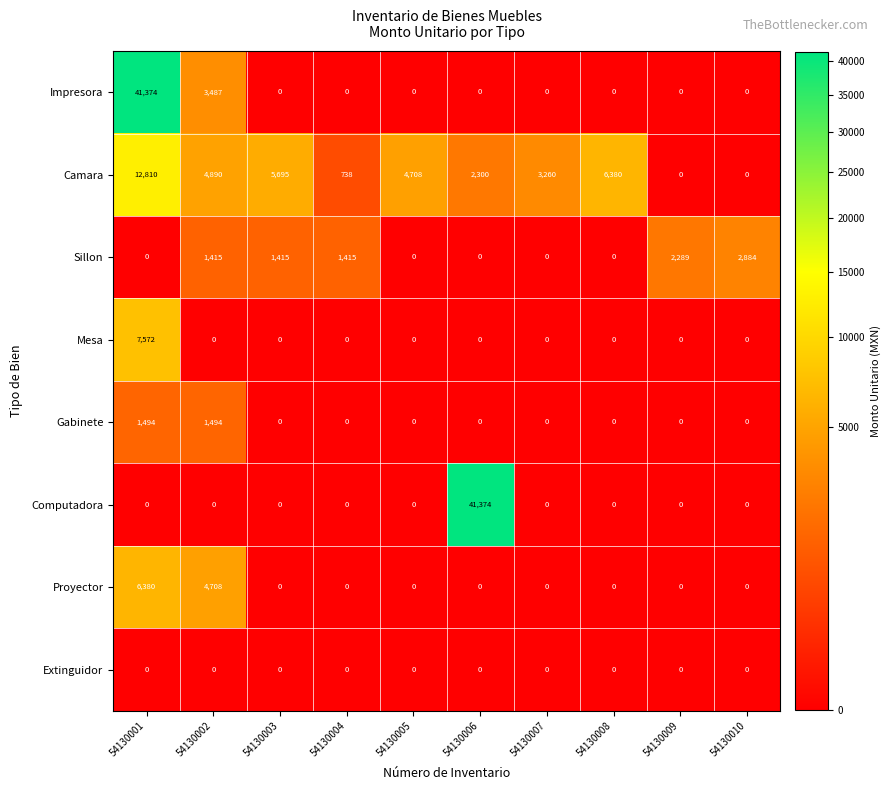

What is the sum of all Mesa values?

7572